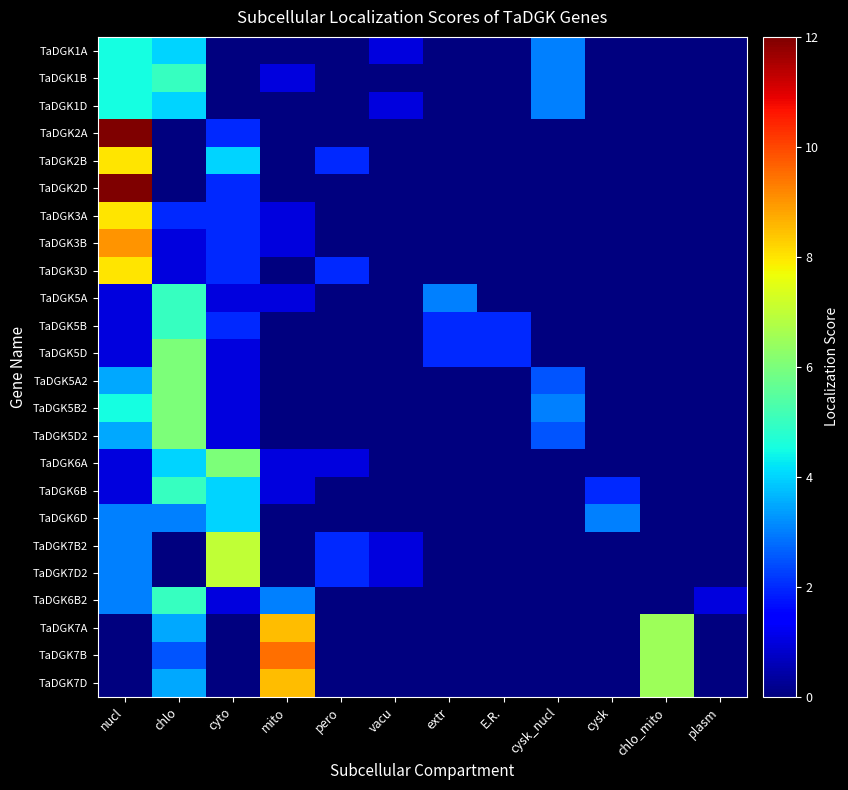

What is the maximum value shown in the chart?

12.0